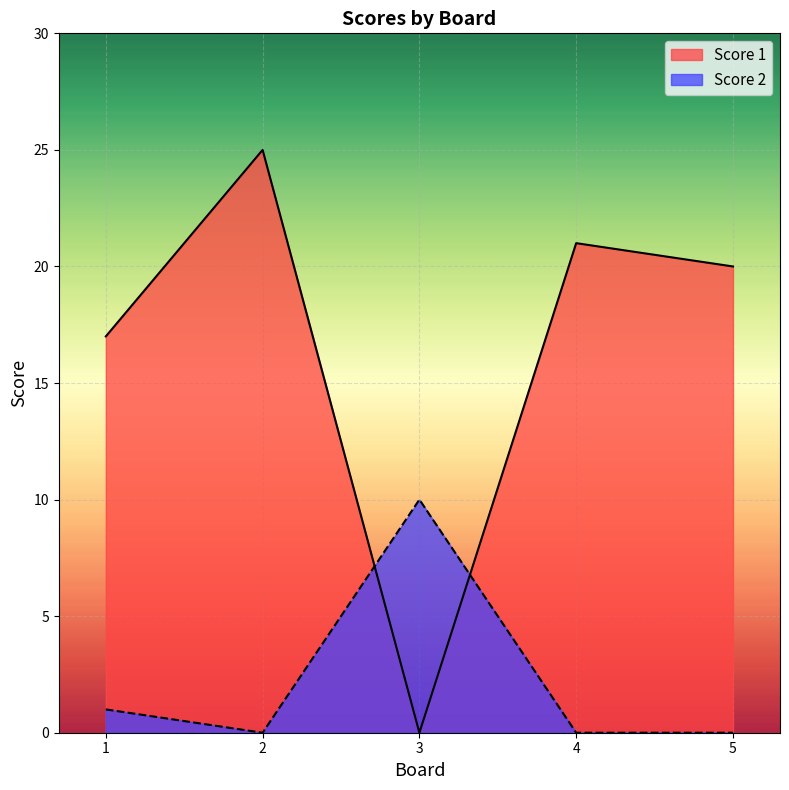

The Score 2 series shows 1 at 1. True or false?

True